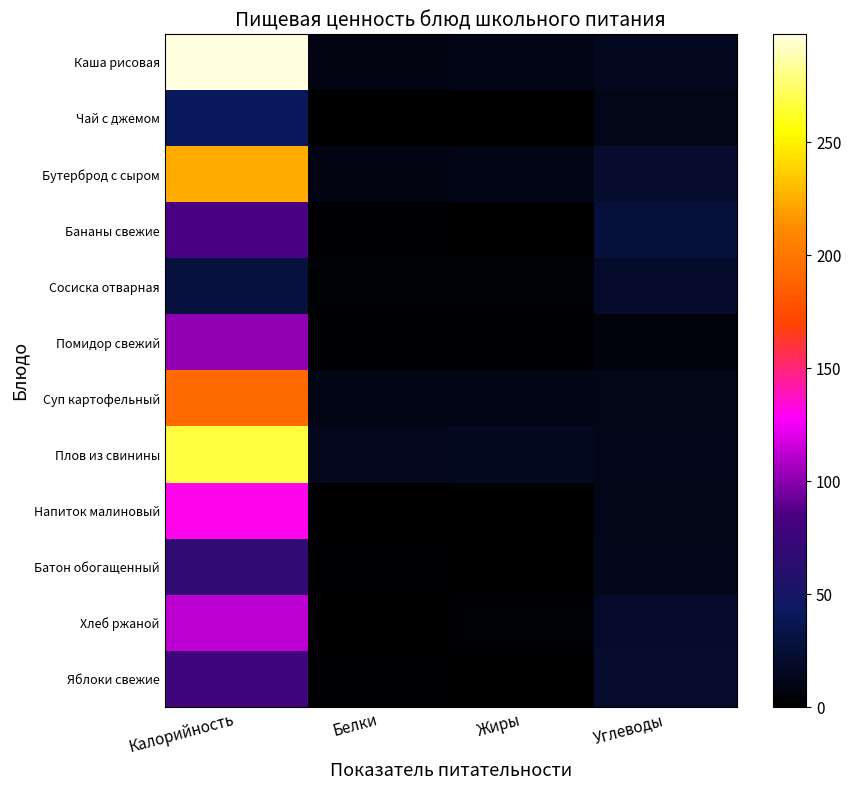

What is the total value across all series at Жиры?

54.9